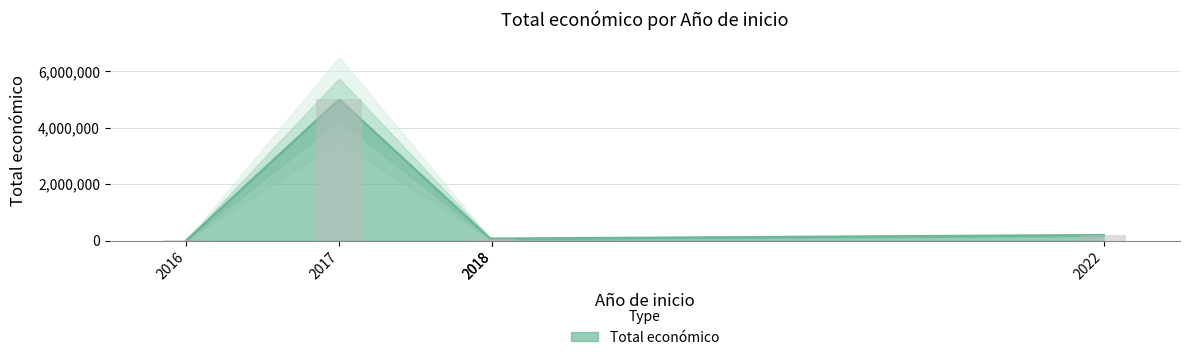

What is the change in value from 2017 to 2018?

-4989363